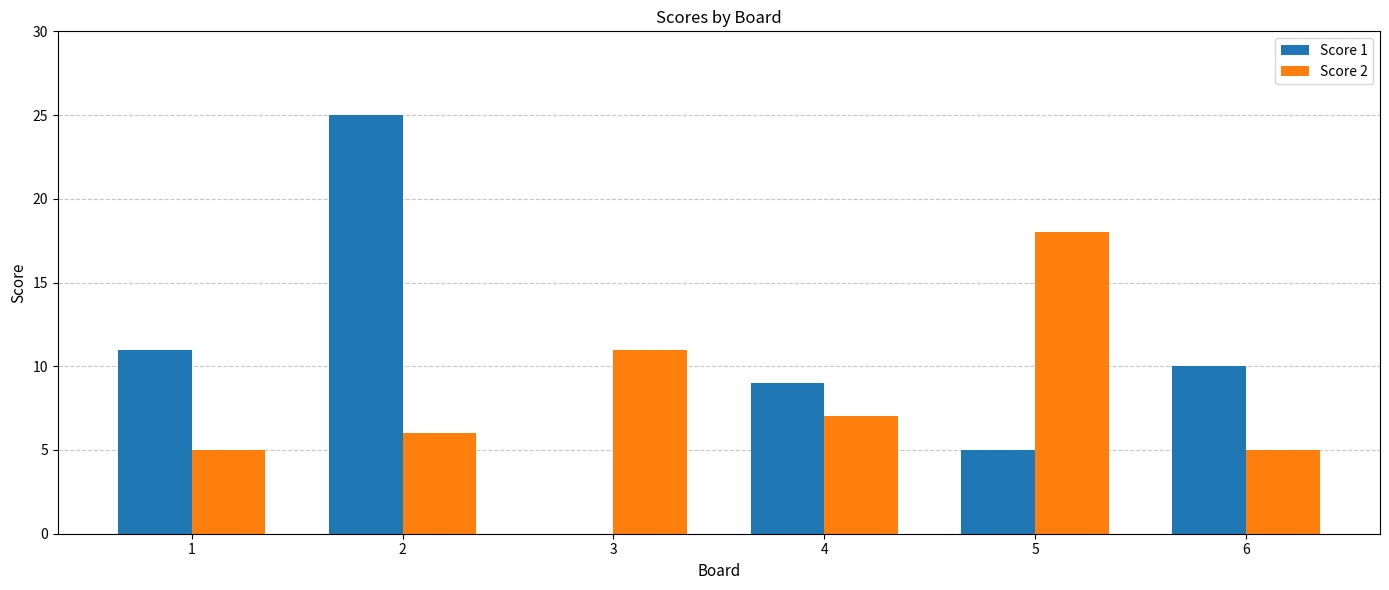

At which category does the chart reach its peak across all series?

2